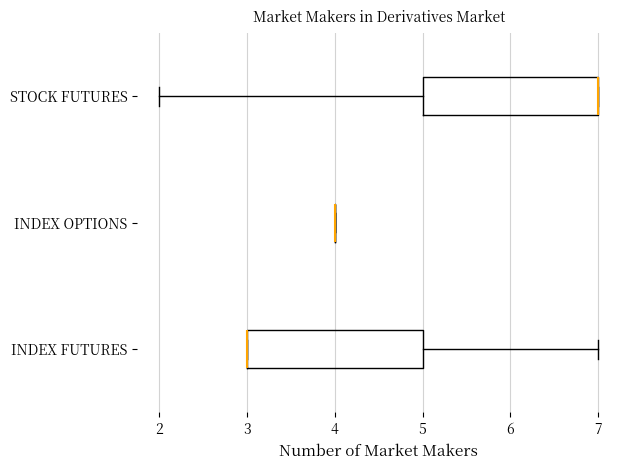

Where does the right whisker of the box for INDEX FUTURES end on the x-axis? The values are not printed on the chart, so give them approximately, as read against the axis.

7